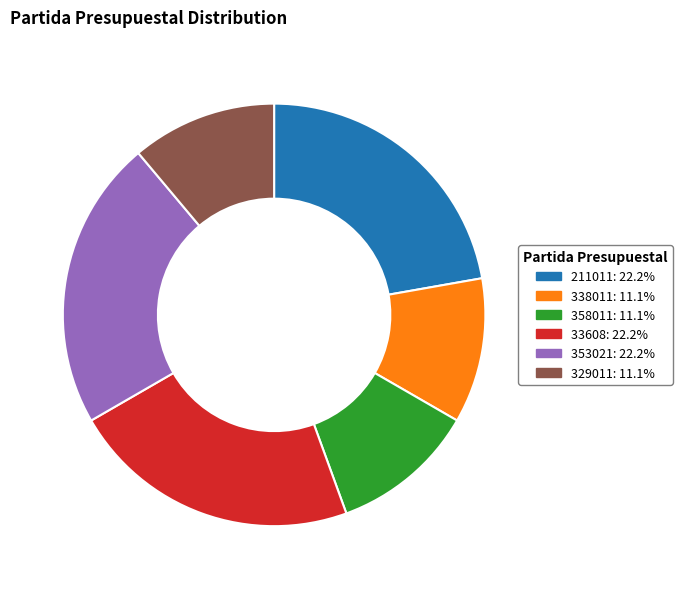

Is 338011 the majority of the pie?

No